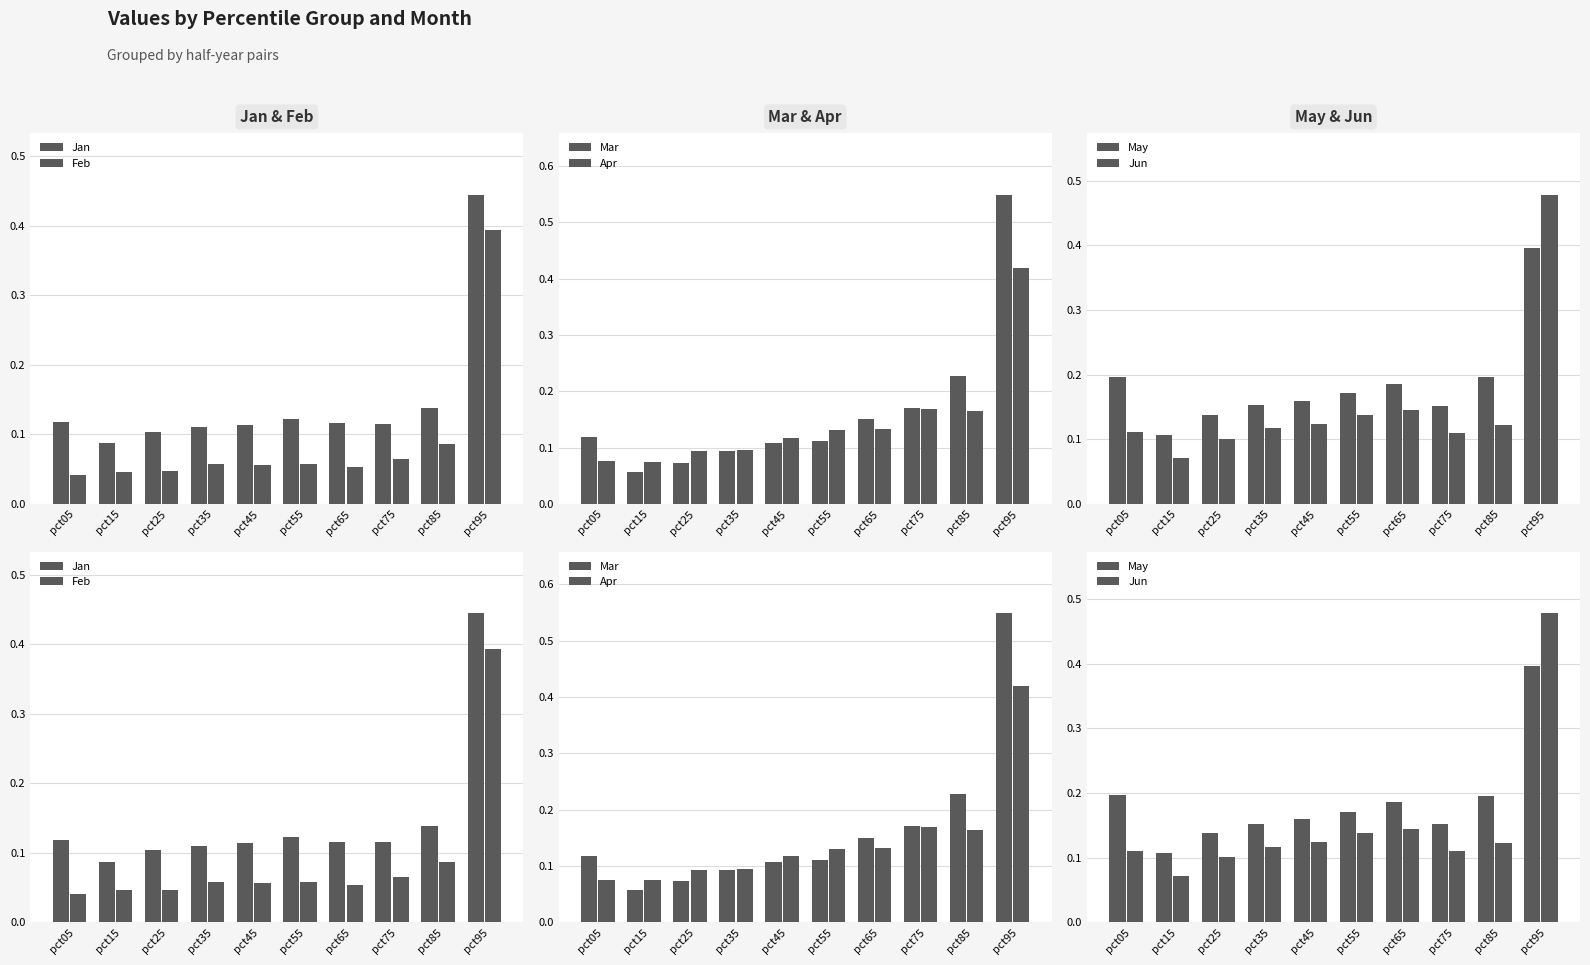

How many series are shown in this chart?

6